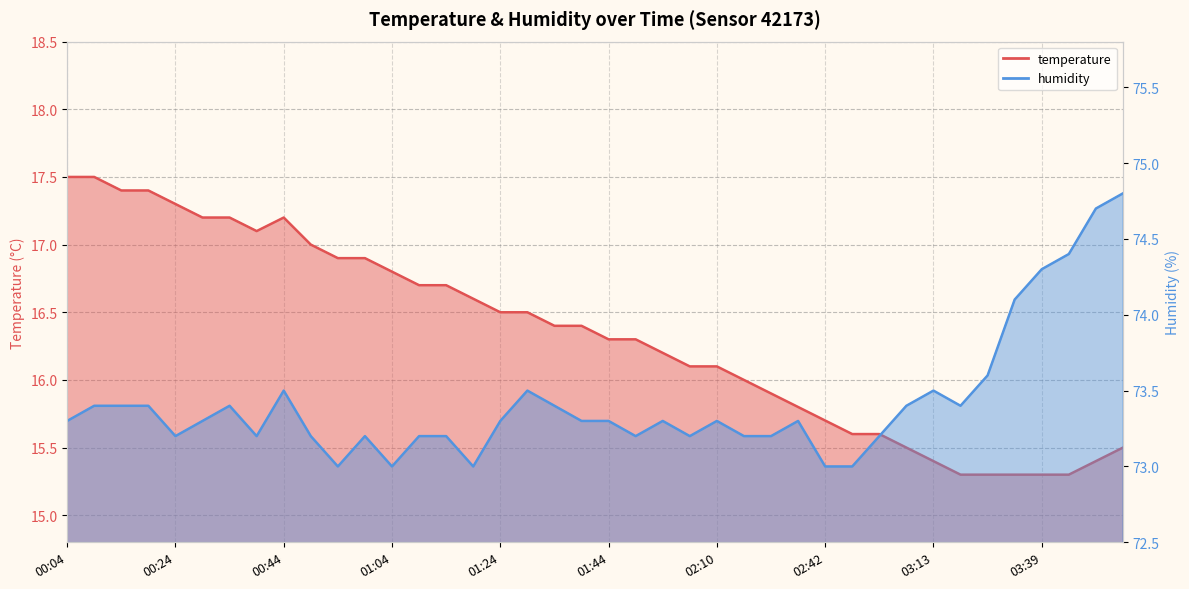

True or false: temperature and humidity cross at least once.

False